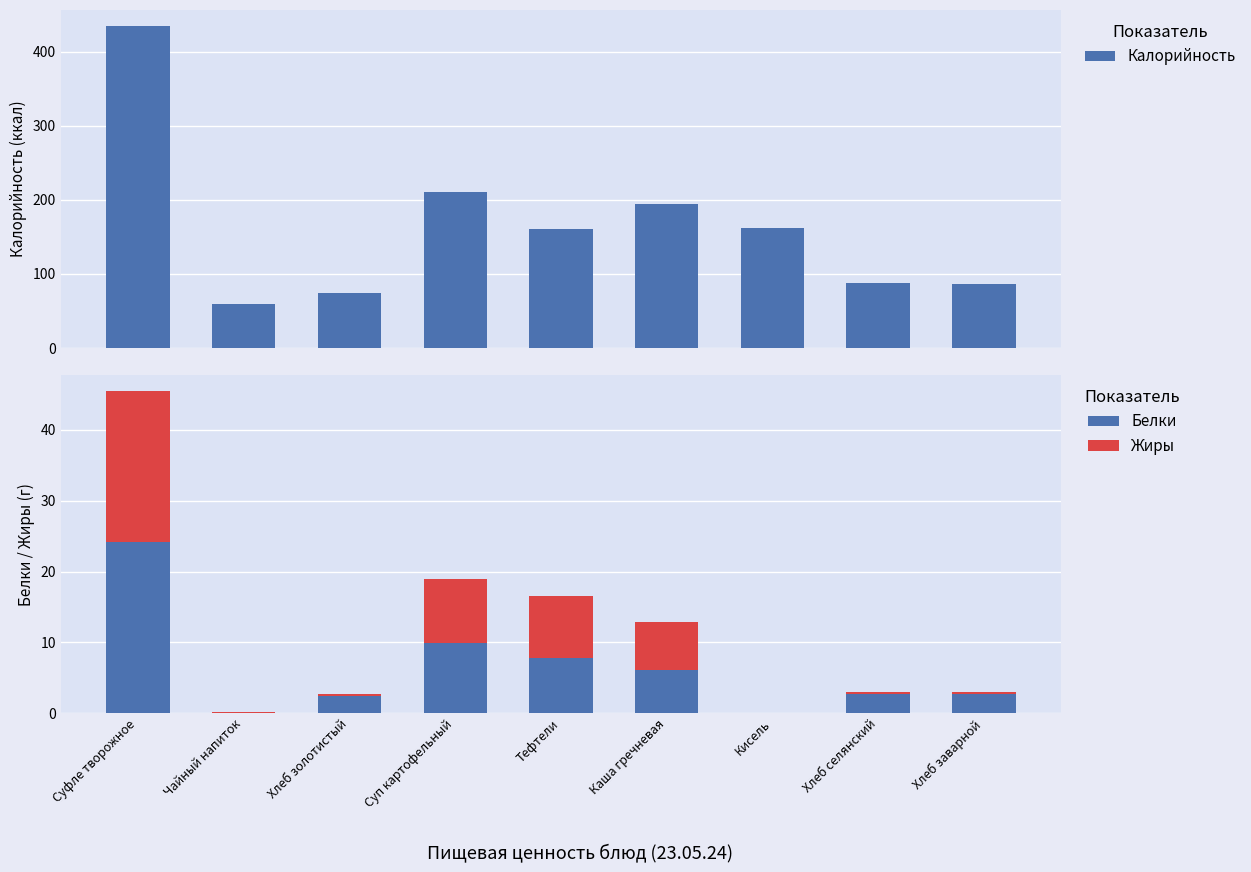

What is the total value across all series at Хлеб заварной?

89.8